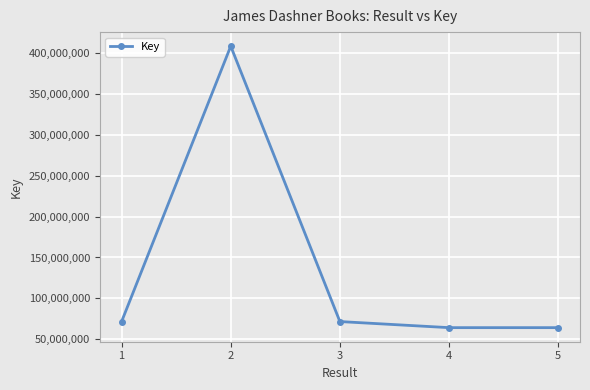

Approximately how many times larger is the value at 2 compared to 4?

6.4